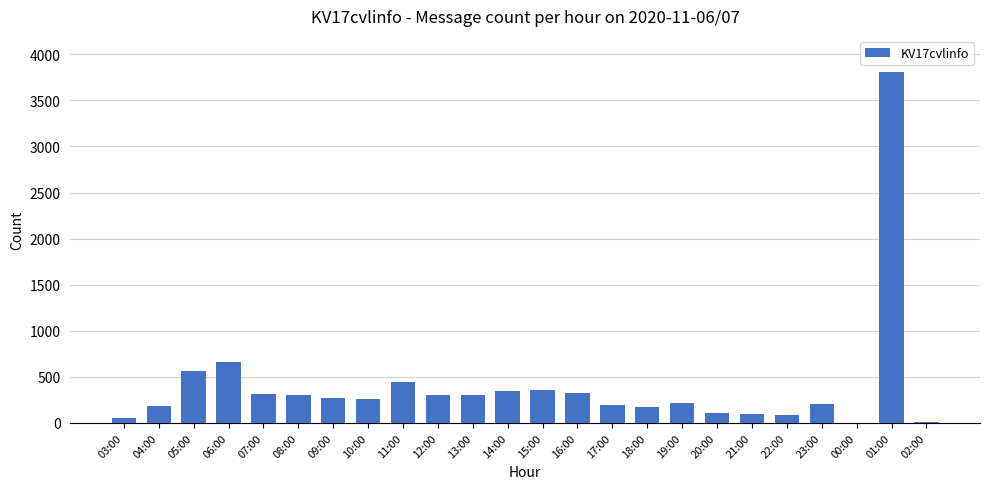

The value at 19:00 is 388. True or false?

False